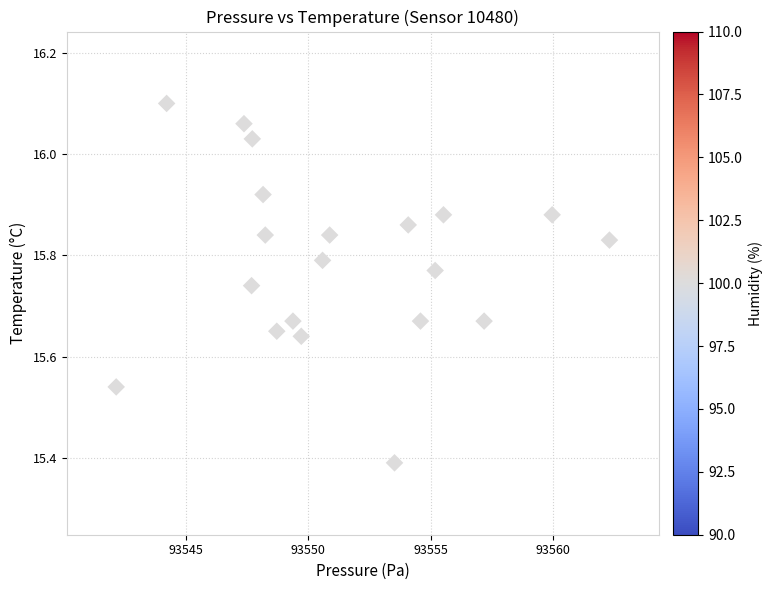

What is the range of X values (max minus min)?

20.1